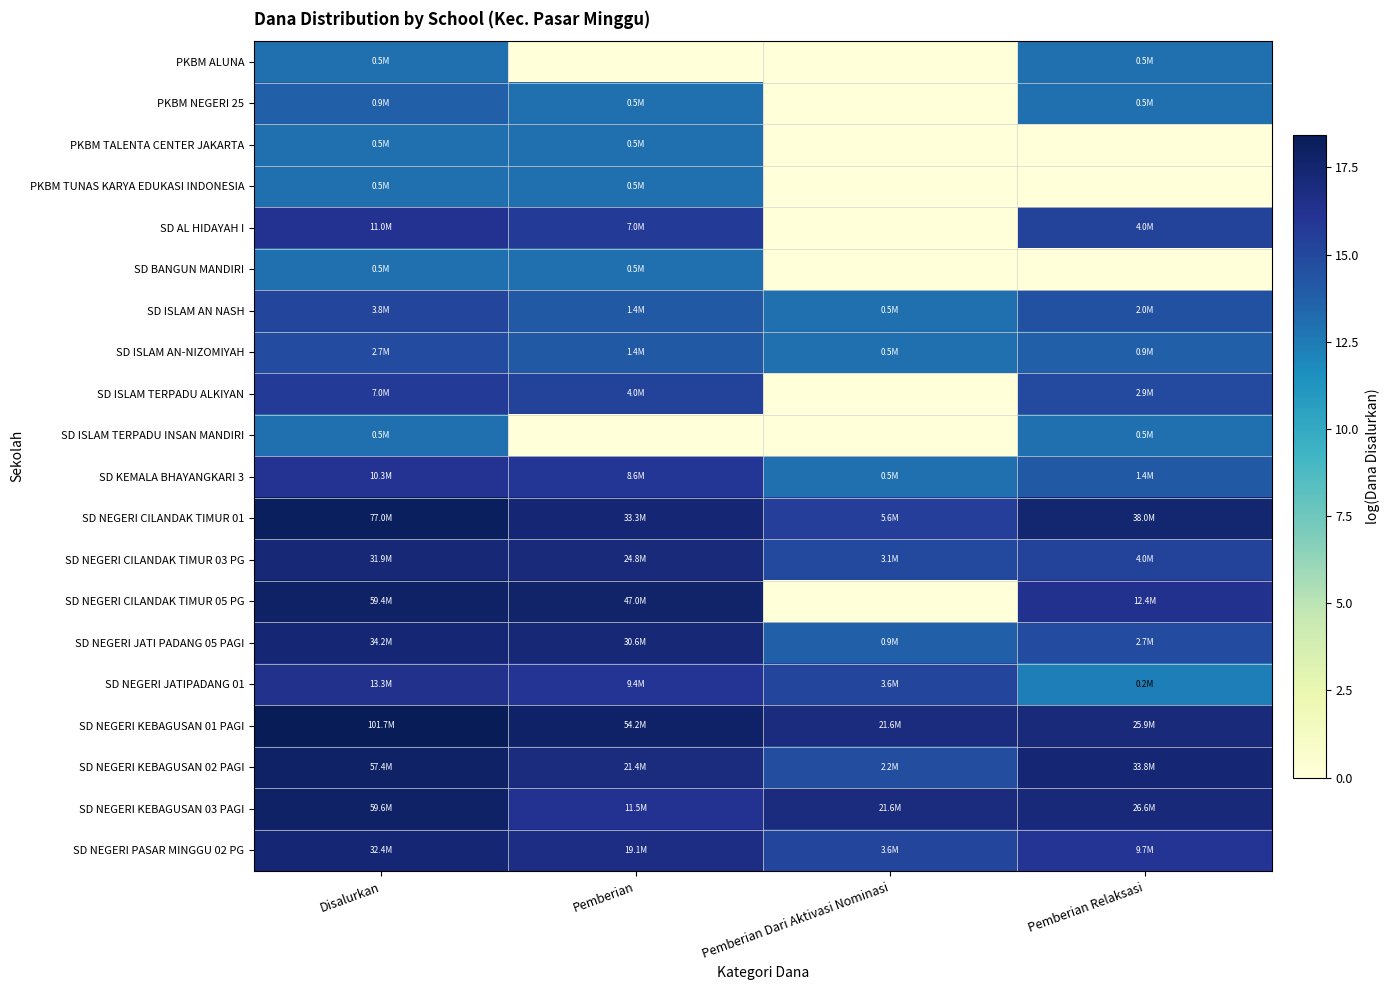

What is the spread (max minus min) of values at Pemberian Relaksasi?

17.5